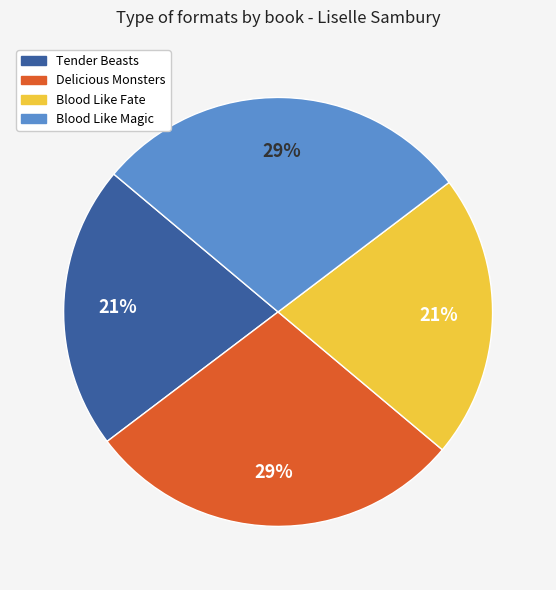

Between Tender Beasts and Blood Like Magic, which is larger?

Blood Like Magic